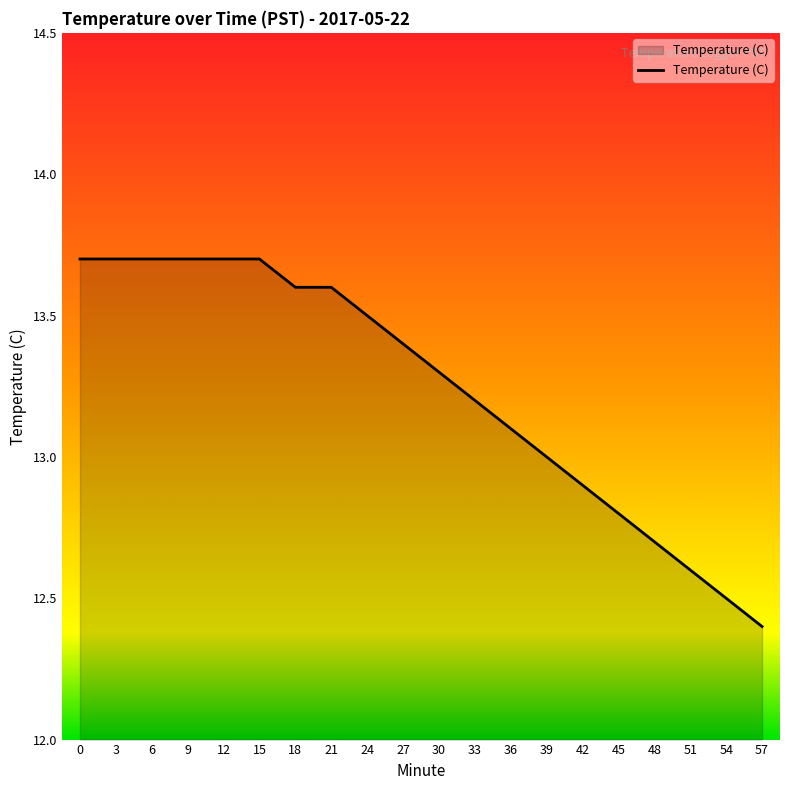

Which label corresponds to the smallest value in the chart?

57